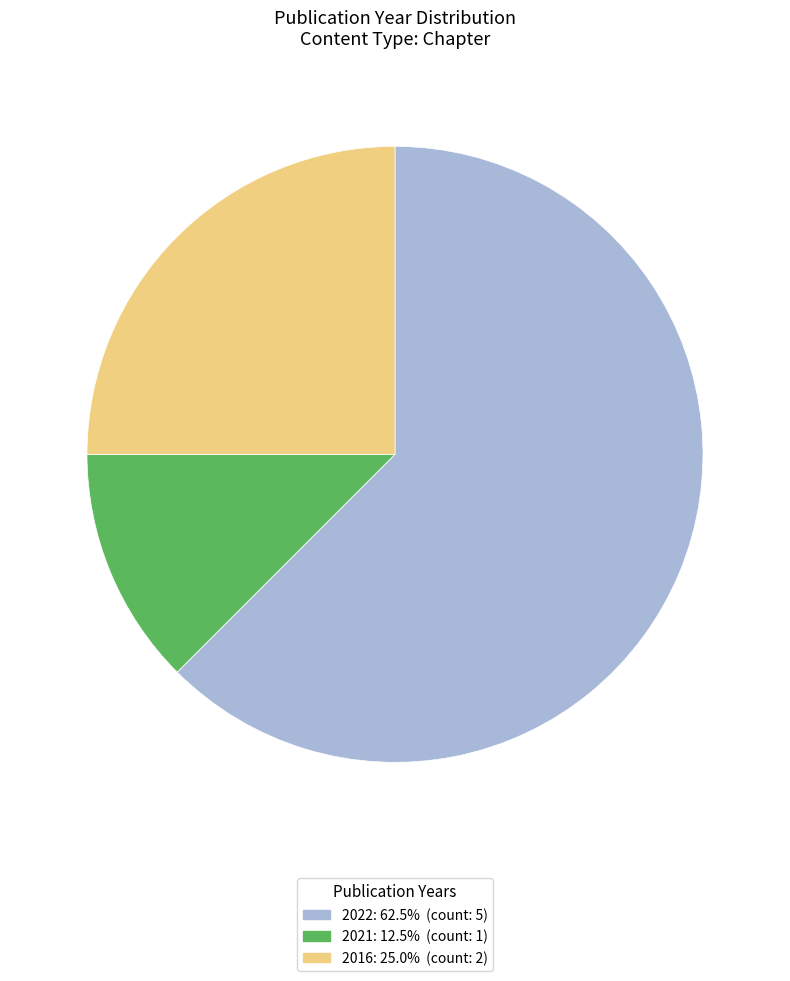

Is it true that 2022 is 6% of the pie?

False